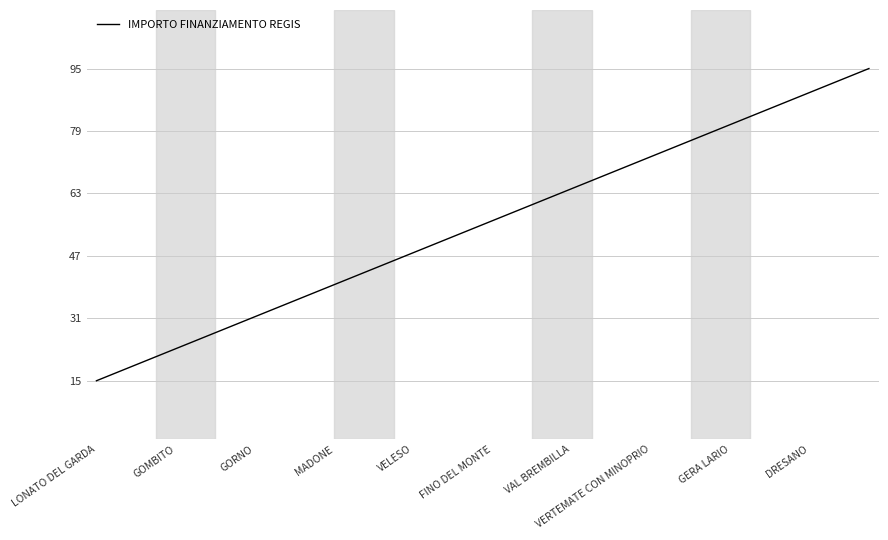

How many lines are shown in the chart?

1